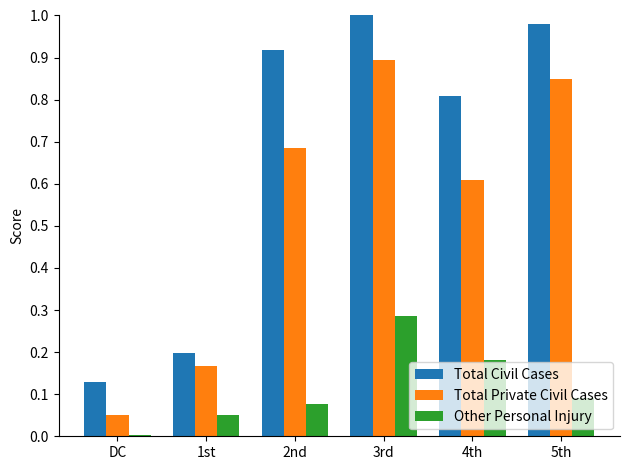

The Other Personal Injury series shows 0.0 at 2nd. True or false?

False